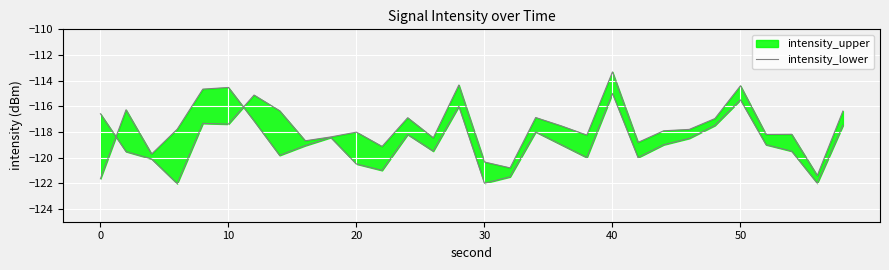

What is the average value?

-117.9